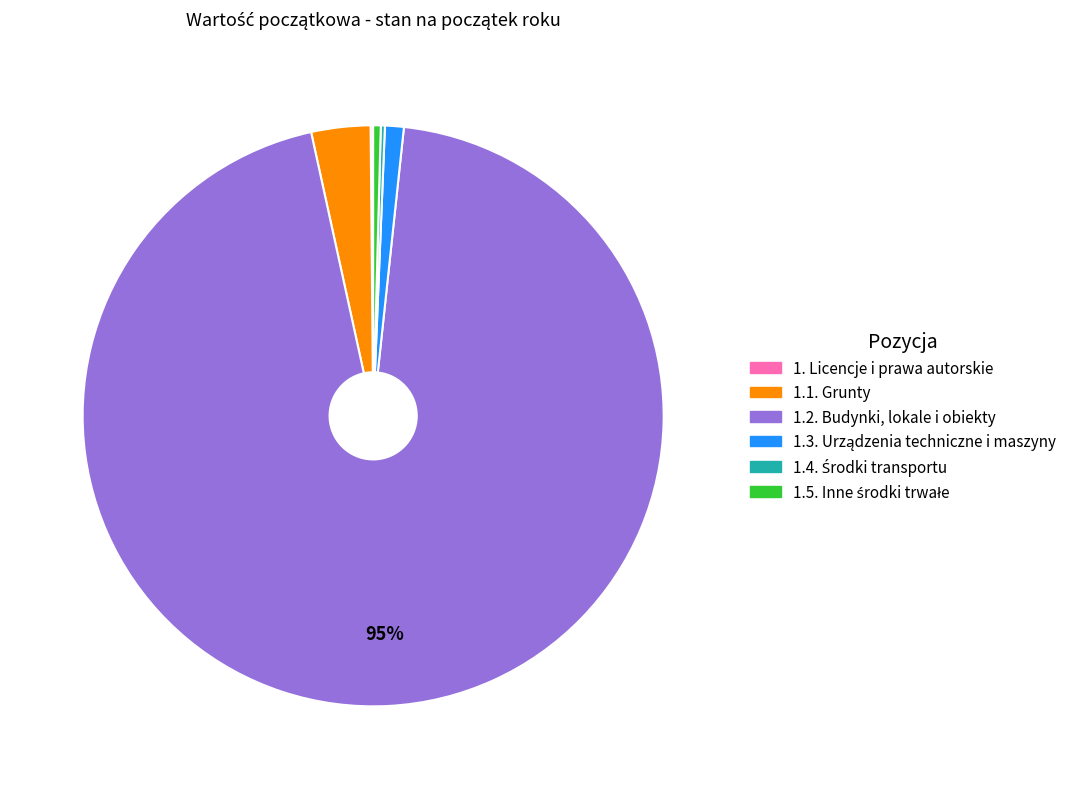

To the nearest percent, what portion does 1.1. Grunty represent?

3%